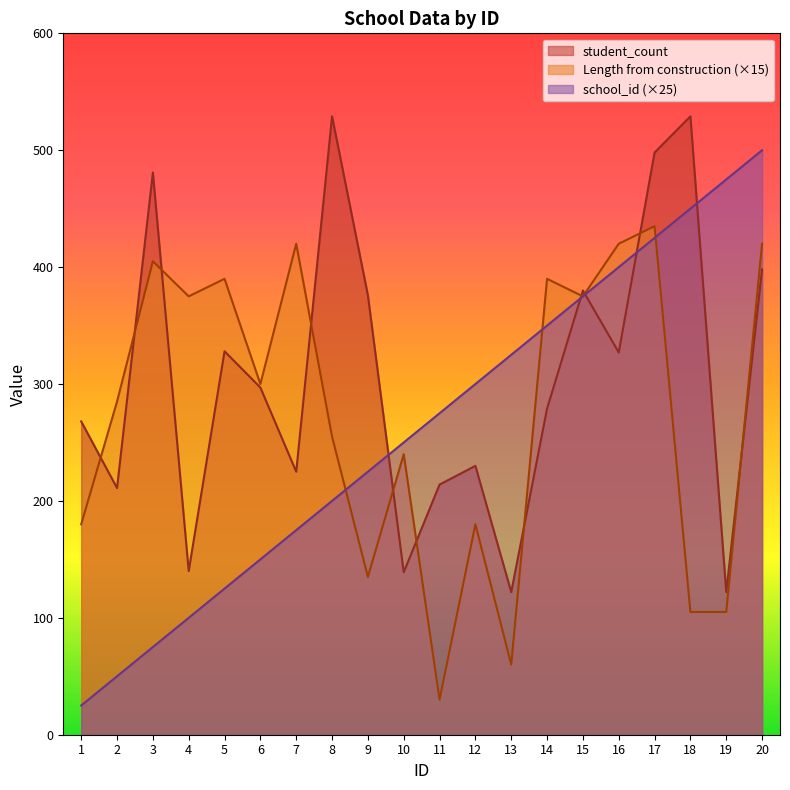

At which label does student_count reach its minimum?

13